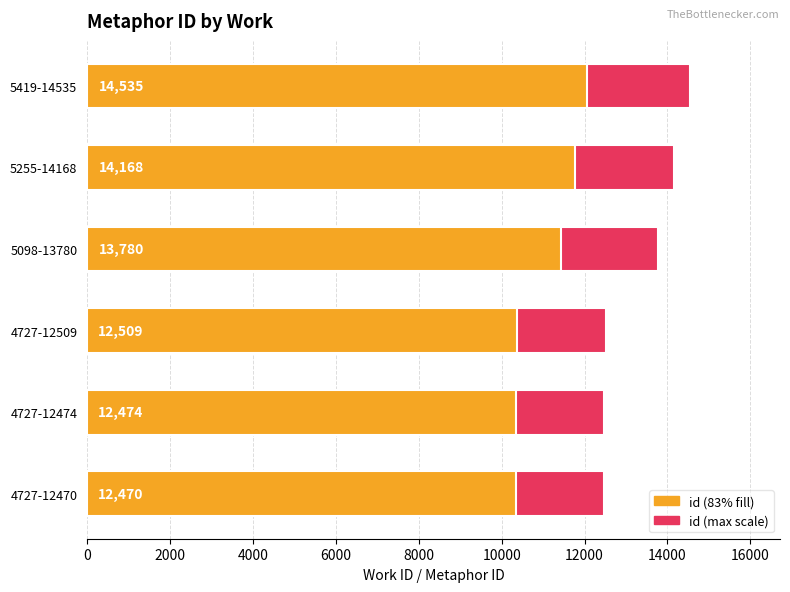

What are all the series names shown in the legend?

id (max scale), id (83% fill)